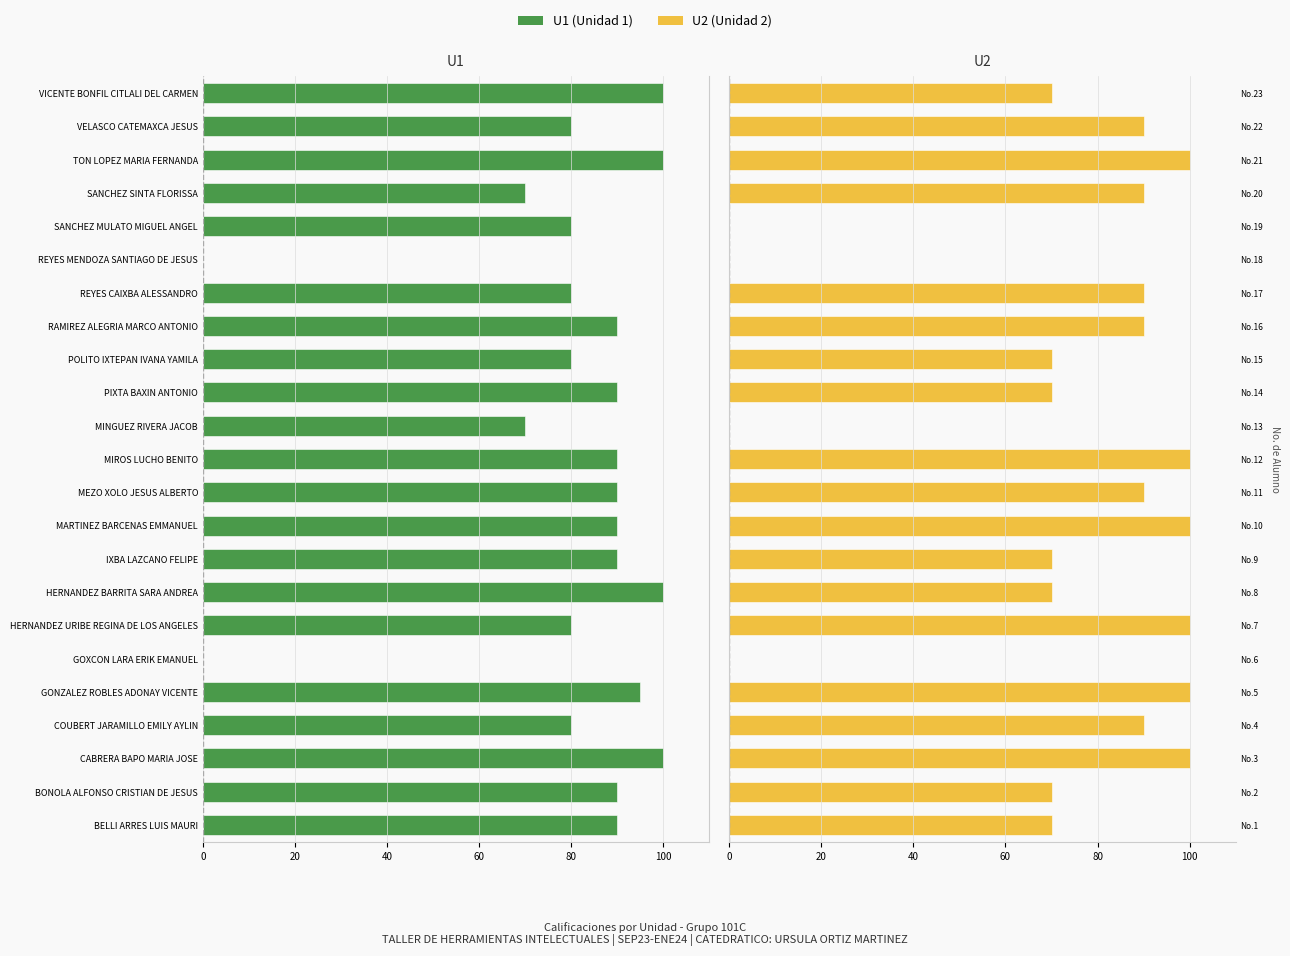

The value of U1 at VELASCO CATEMAXCA JESUS is -108. True or false?

False